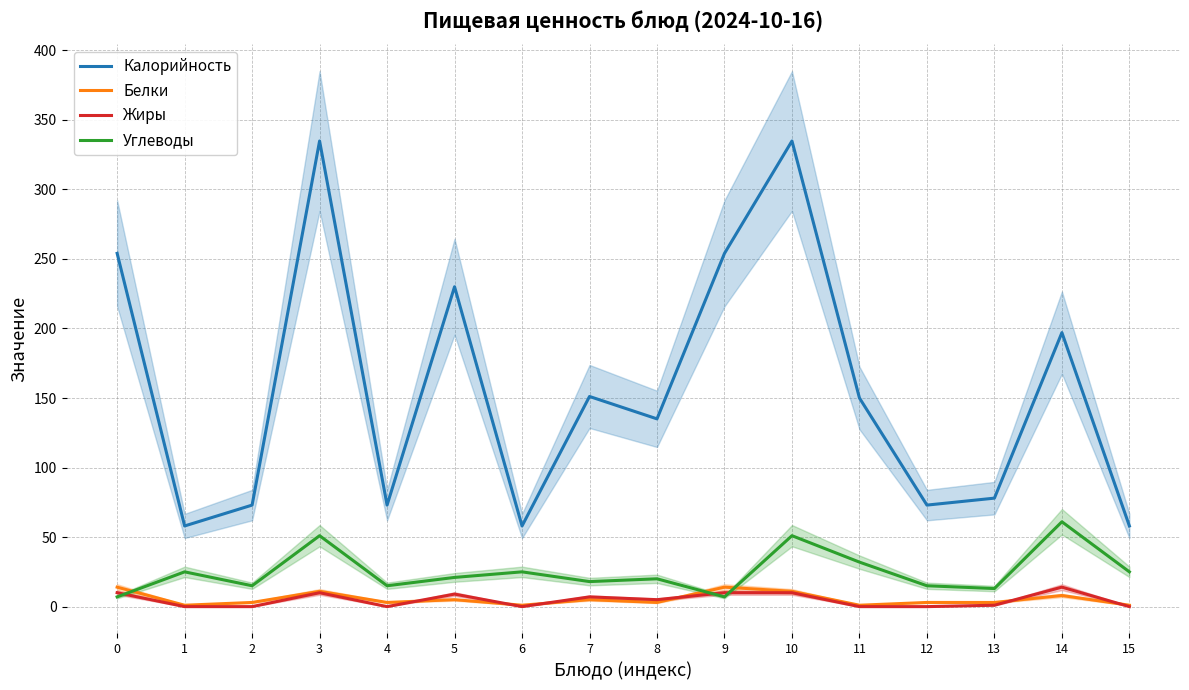

The Жиры series shows 2.7 at 0. True or false?

False